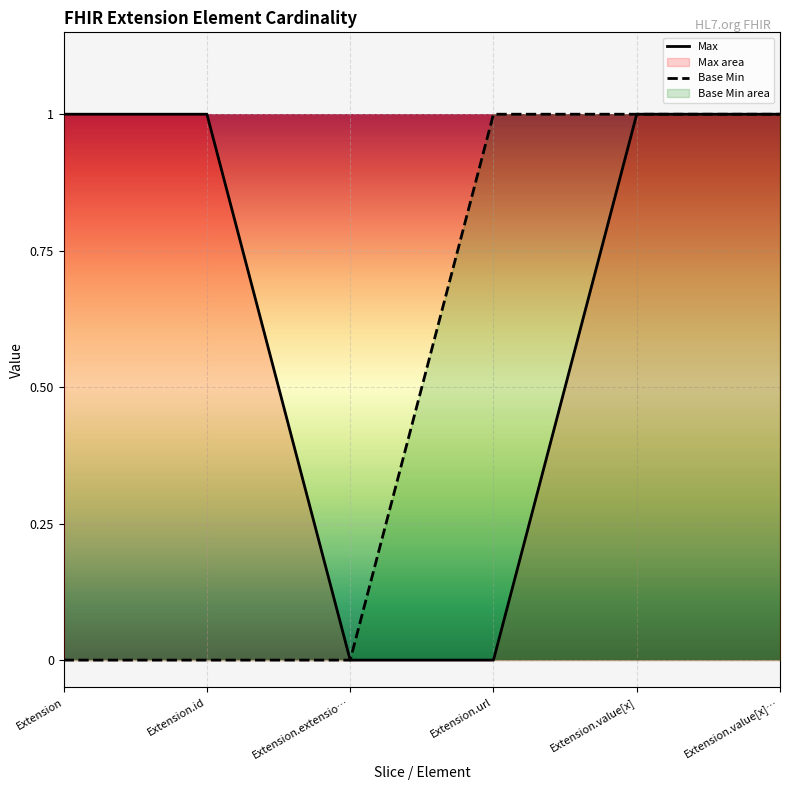

How many lines are shown in the chart?

2